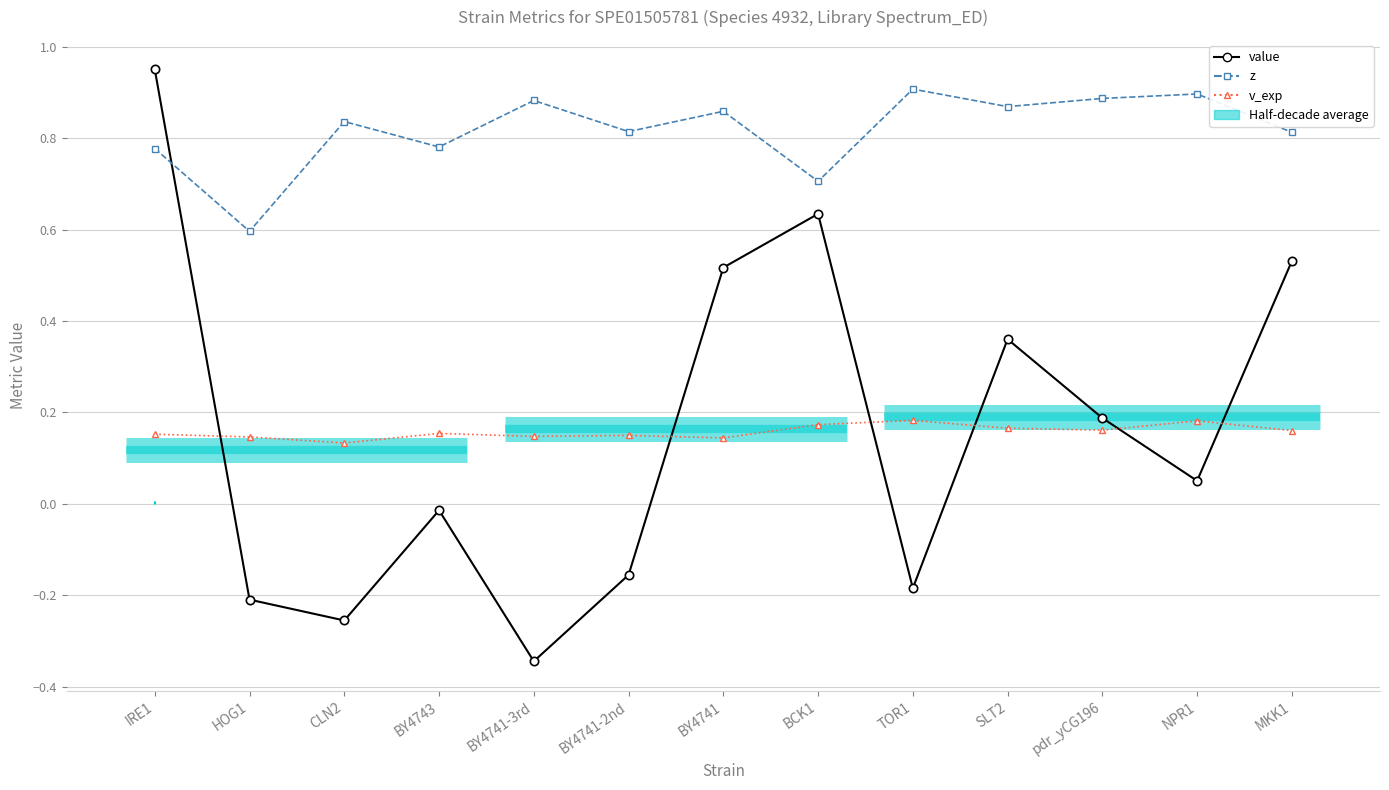

At which category is the sum across all series the highest?

IRE1